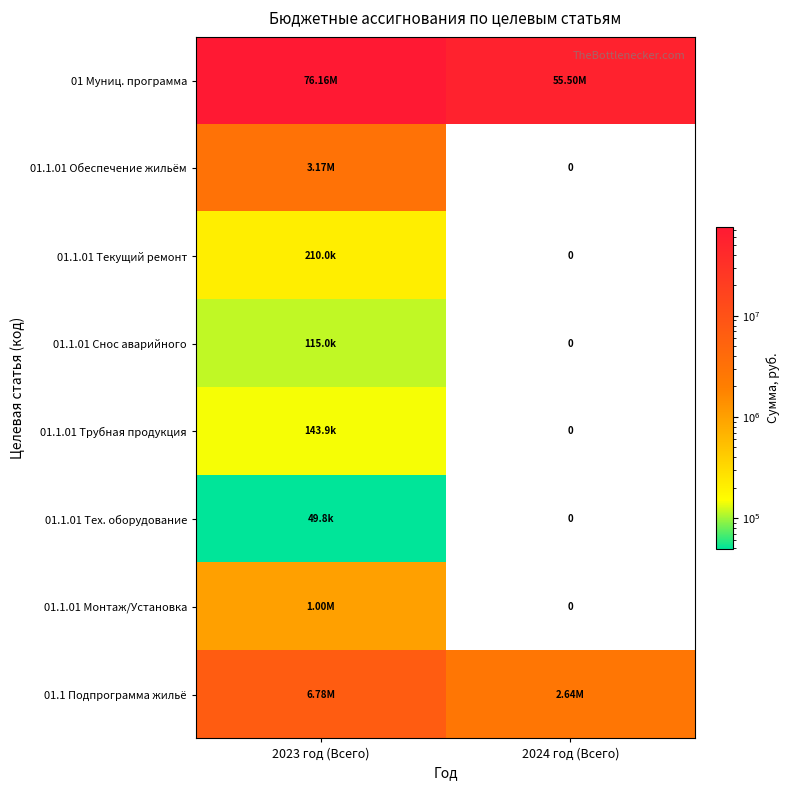

What is the difference between the maximum and minimum values in the 01 Муниц. программа series?

20659799.2